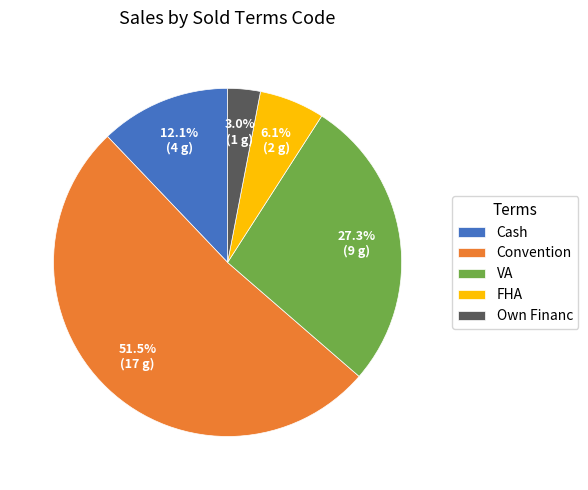

How many segments does this pie chart have?

5